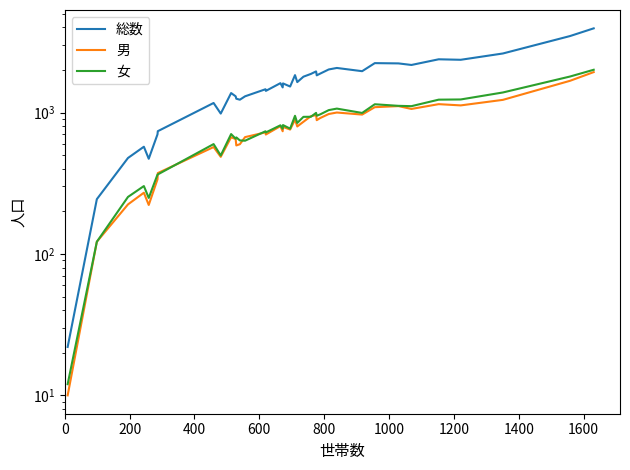

How many values in the 総数 series exceed 1613?

18